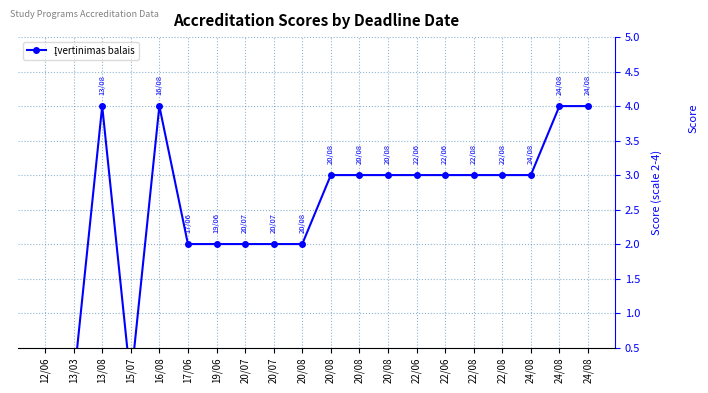

How many positive values are there?

17